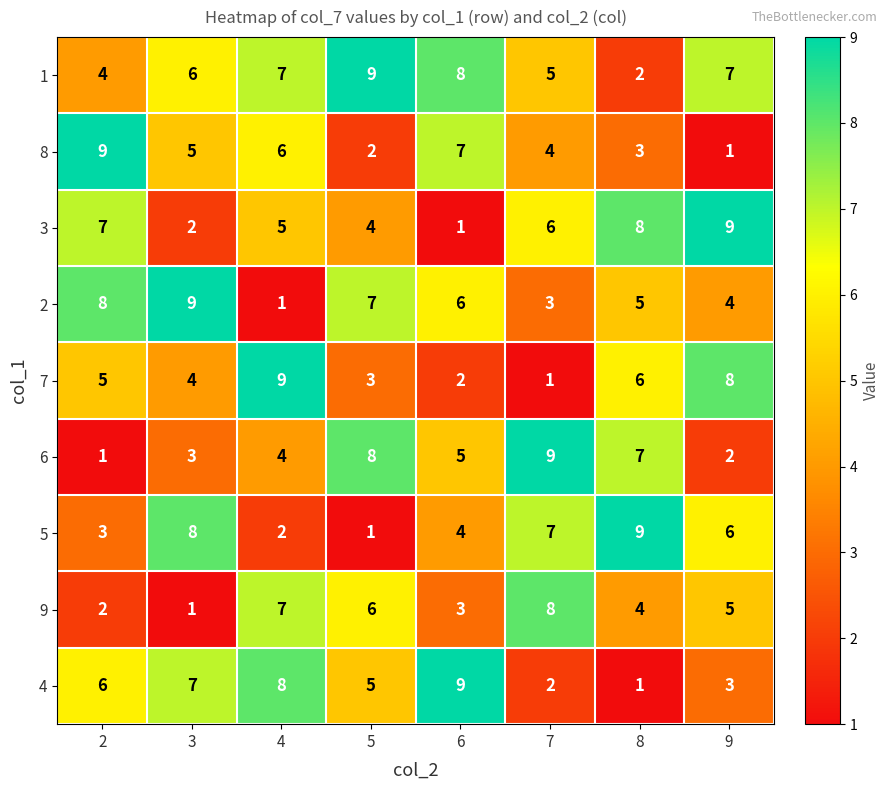

Rank the series at 3 from lowest to highest value.

9, 3, 6, 7, 8, 1, 4, 5, 2